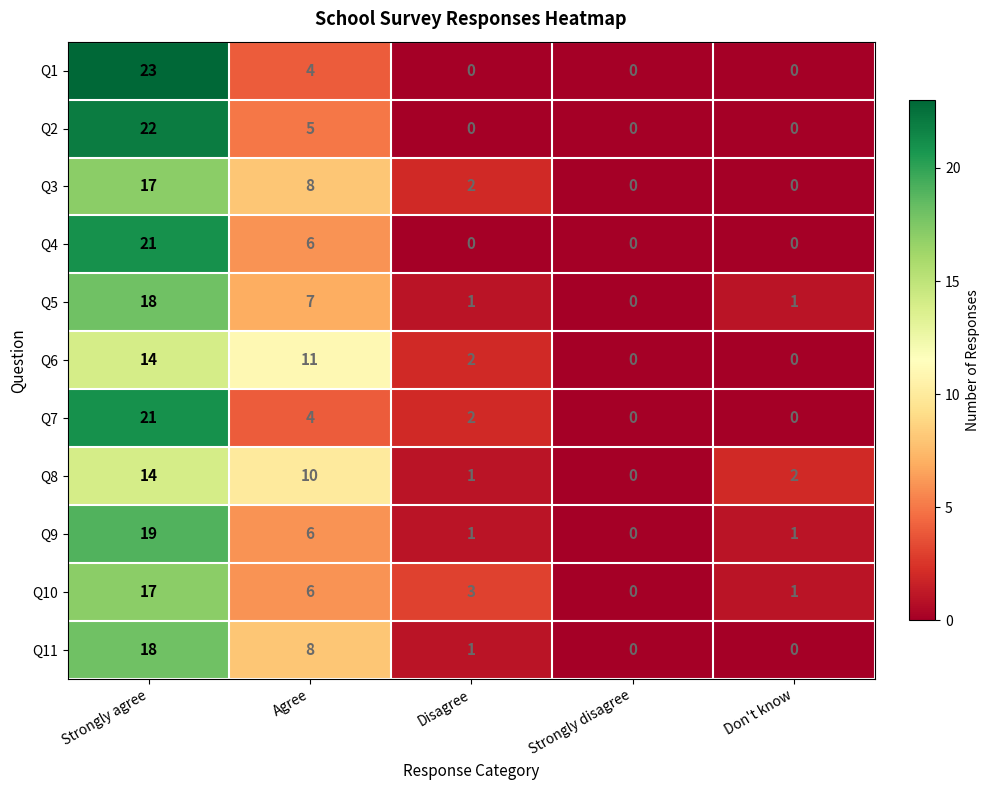

Which series changed the most between Strongly disagree and Don't know?

Q8